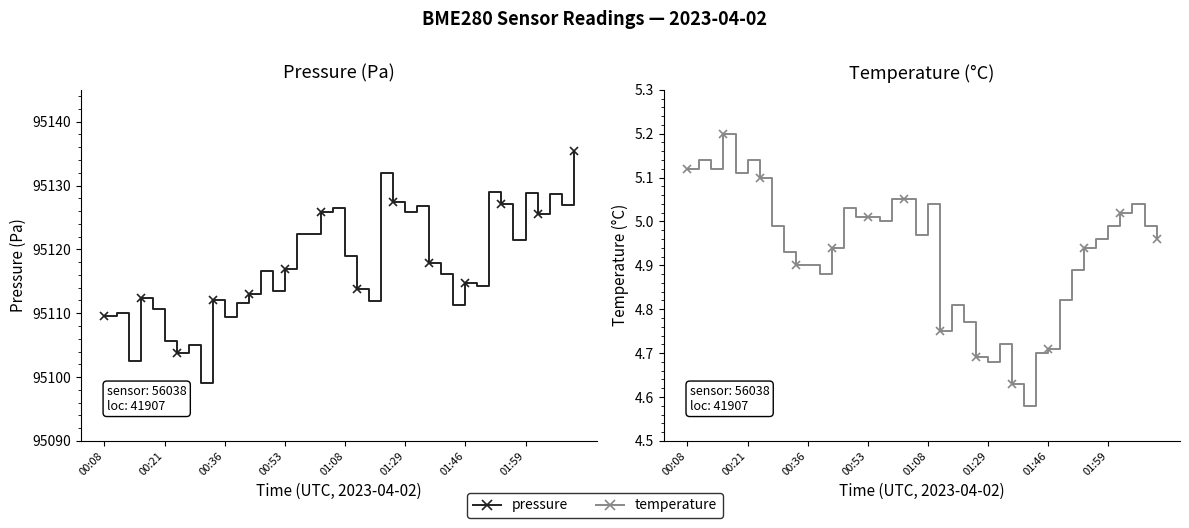

At which category does temperature reach its first local valley?

00:36